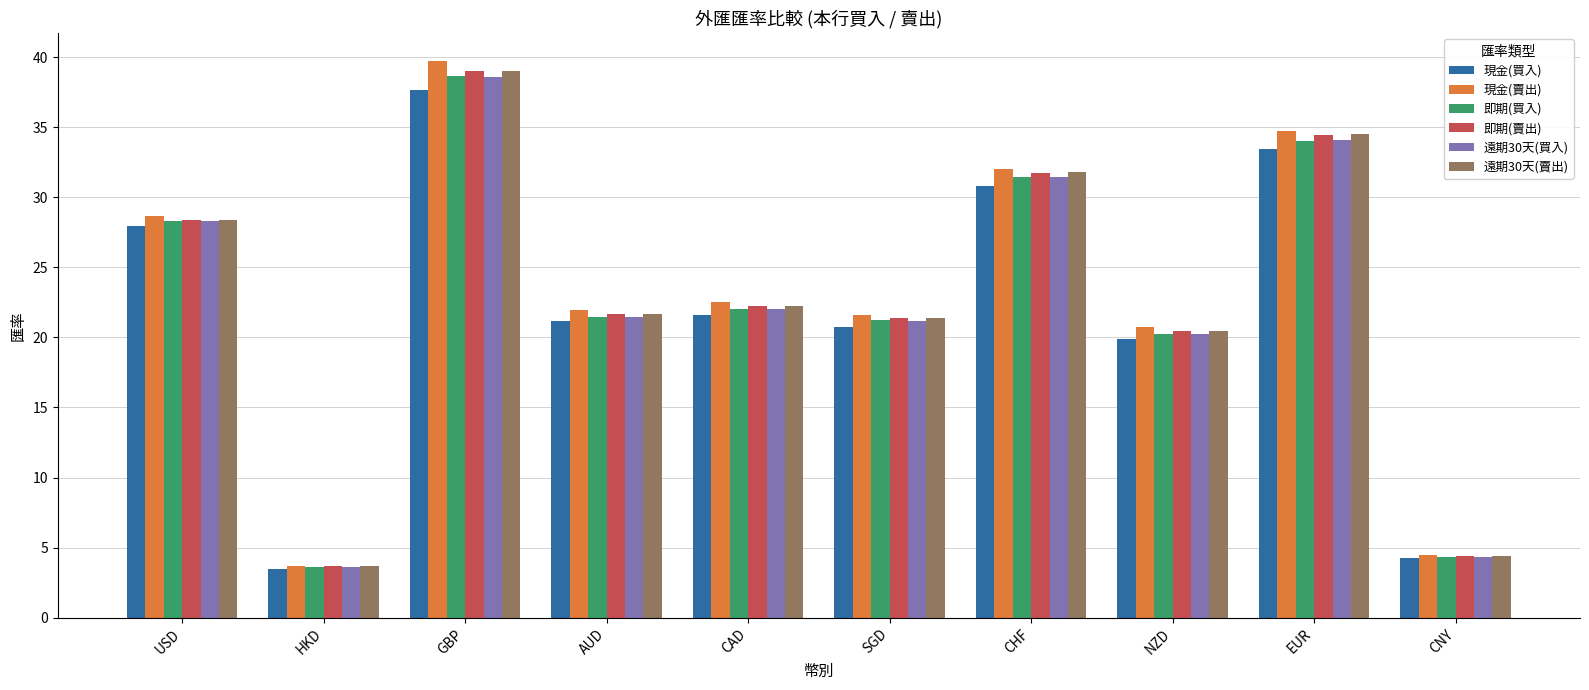

Which category has the highest value in the 即期(賣出) series?

GBP